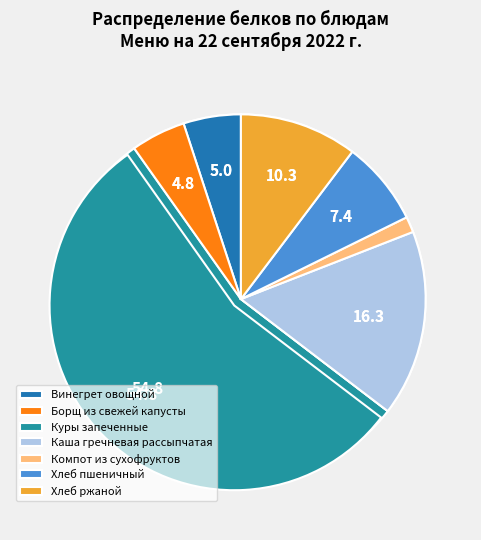

Does Куры запеченные account for over 50% of the chart?

Yes